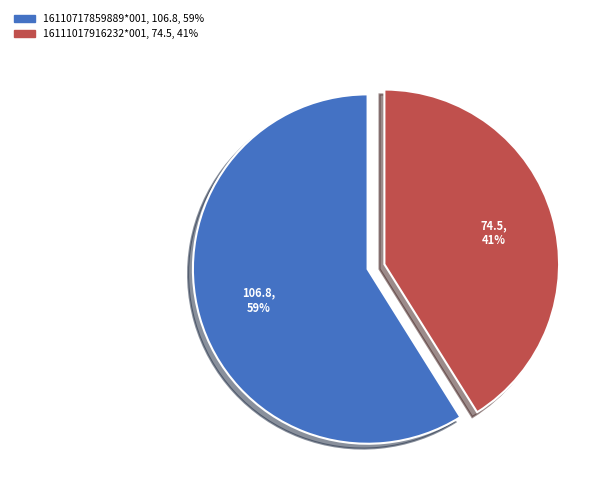

How many segments does this pie chart have?

2